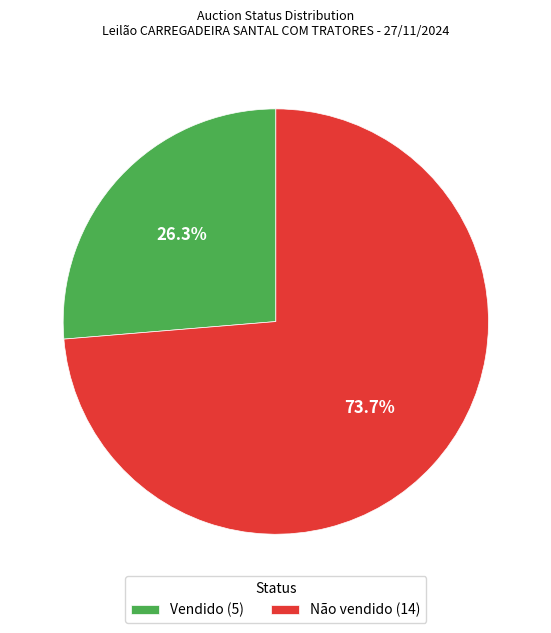

How many slices are in this pie chart?

2